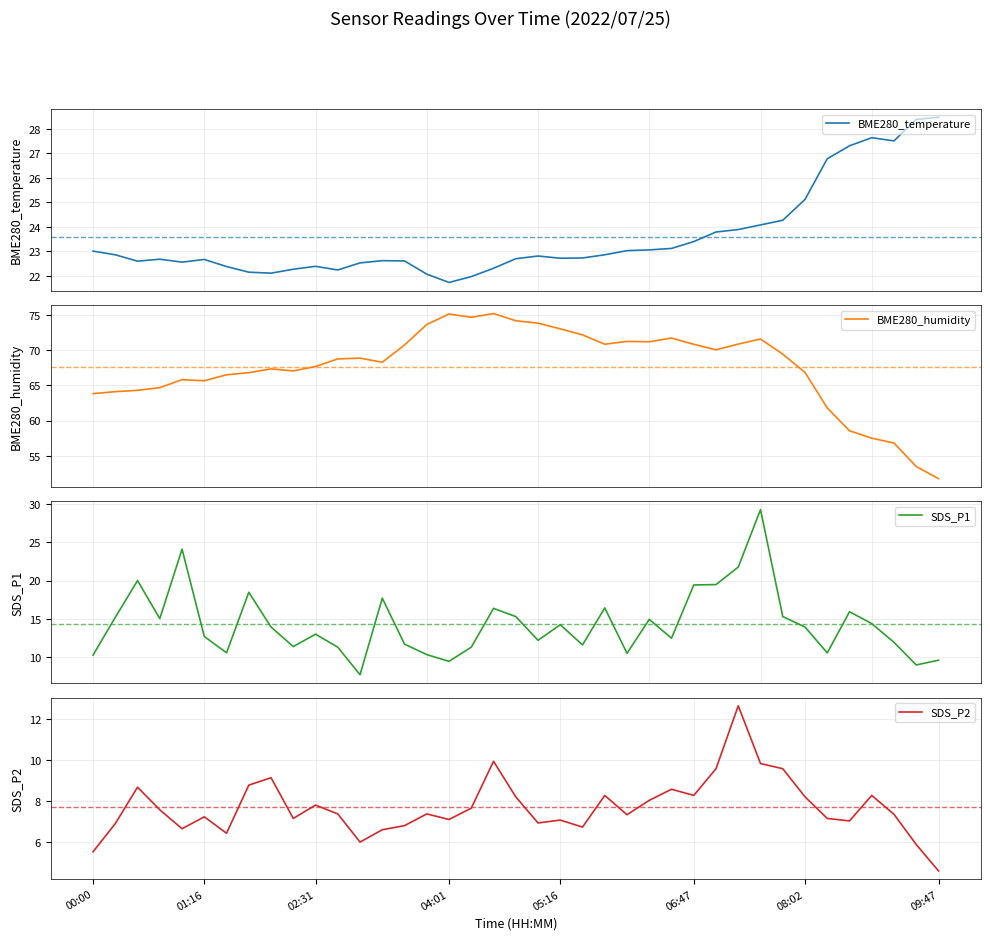

How many data points in BME280_humidity are less than 68?

18